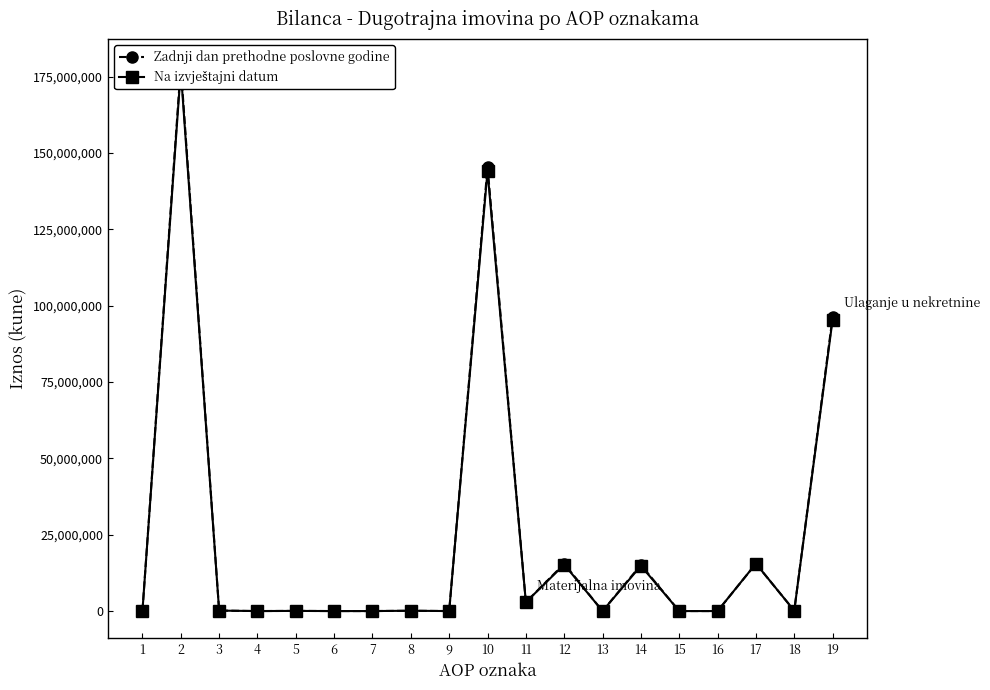

Is the value of Zadnji dan prethodne poslovne godine at 13 greater than the value of Na izvještajni datum at 19?

No